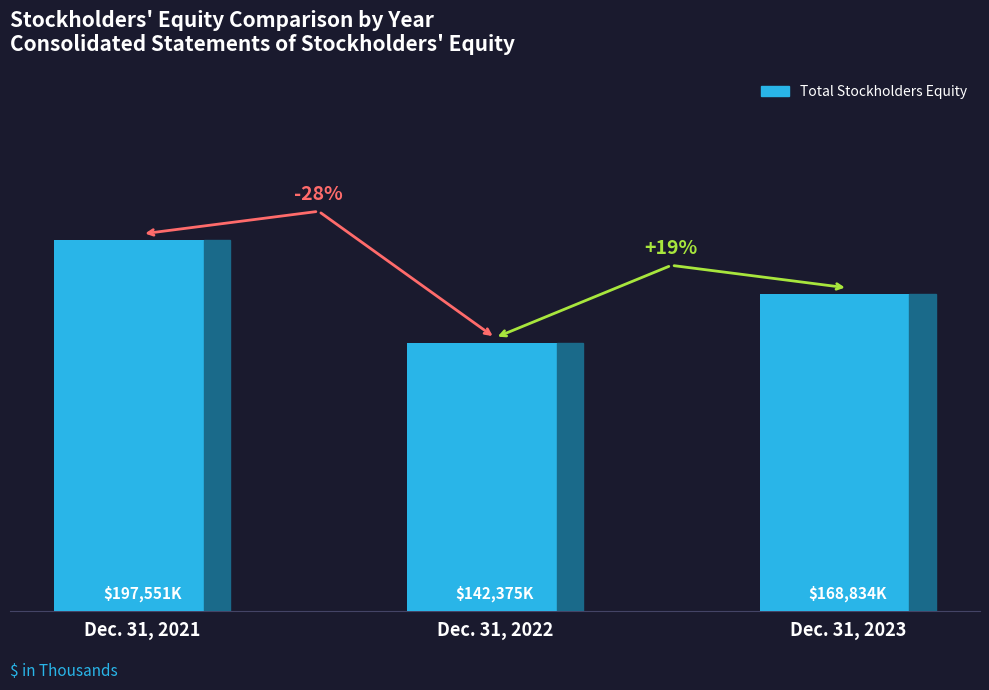

True or false: the data shows 197551 at Dec. 31, 2021.

True